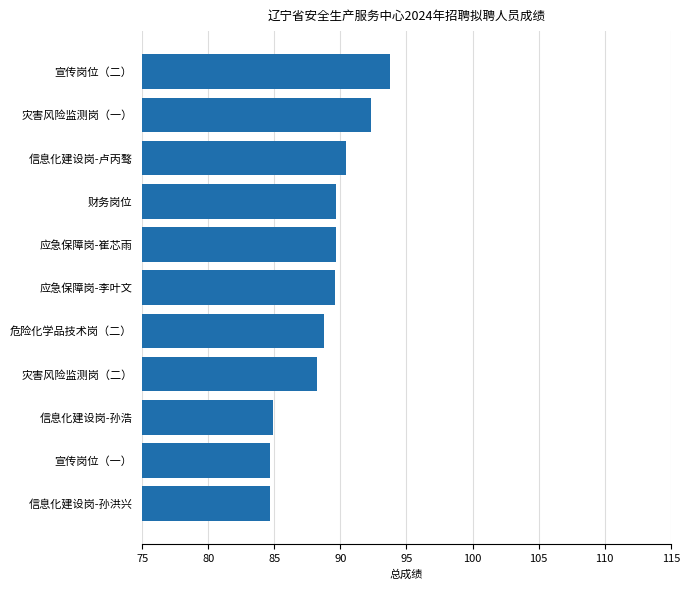

What is the sum of all values?

976.7